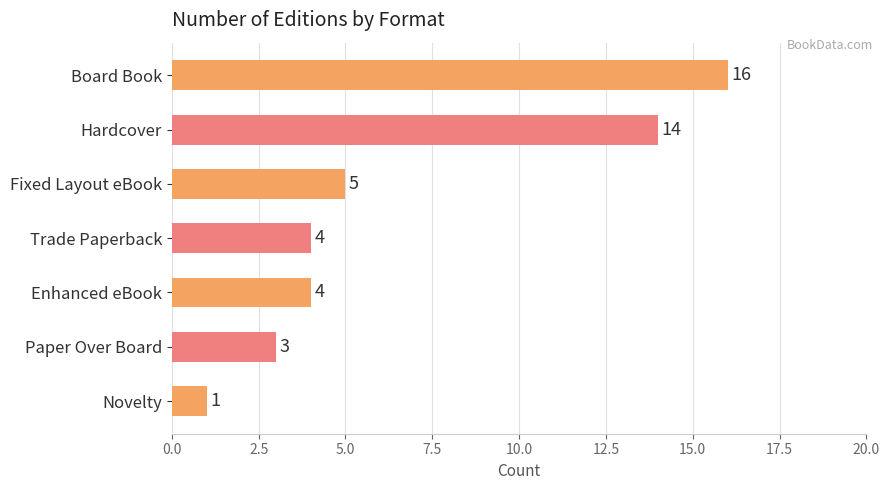

What position from the top is Hardcover?

2